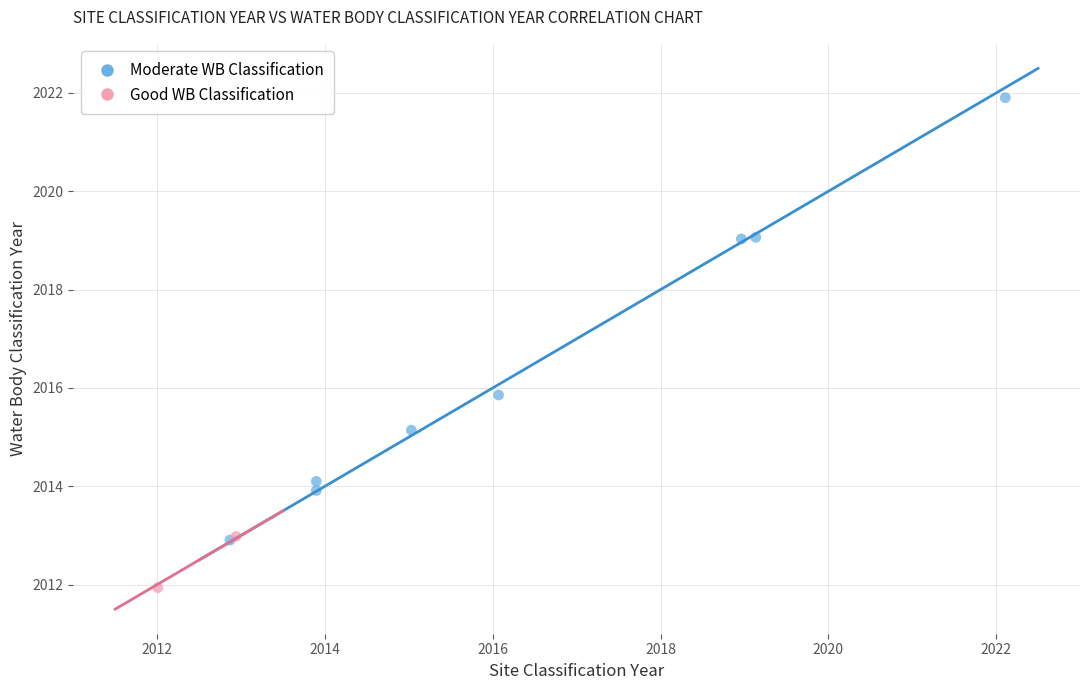

Which series reaches the minimum Y coordinate?

Good WB Classification